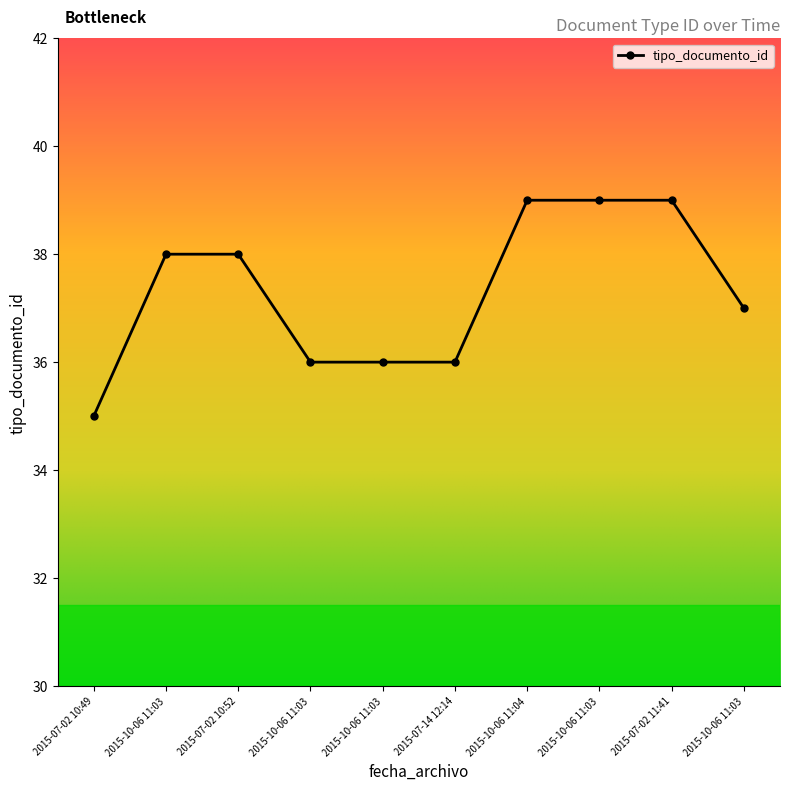

How many data points does each series have?

10